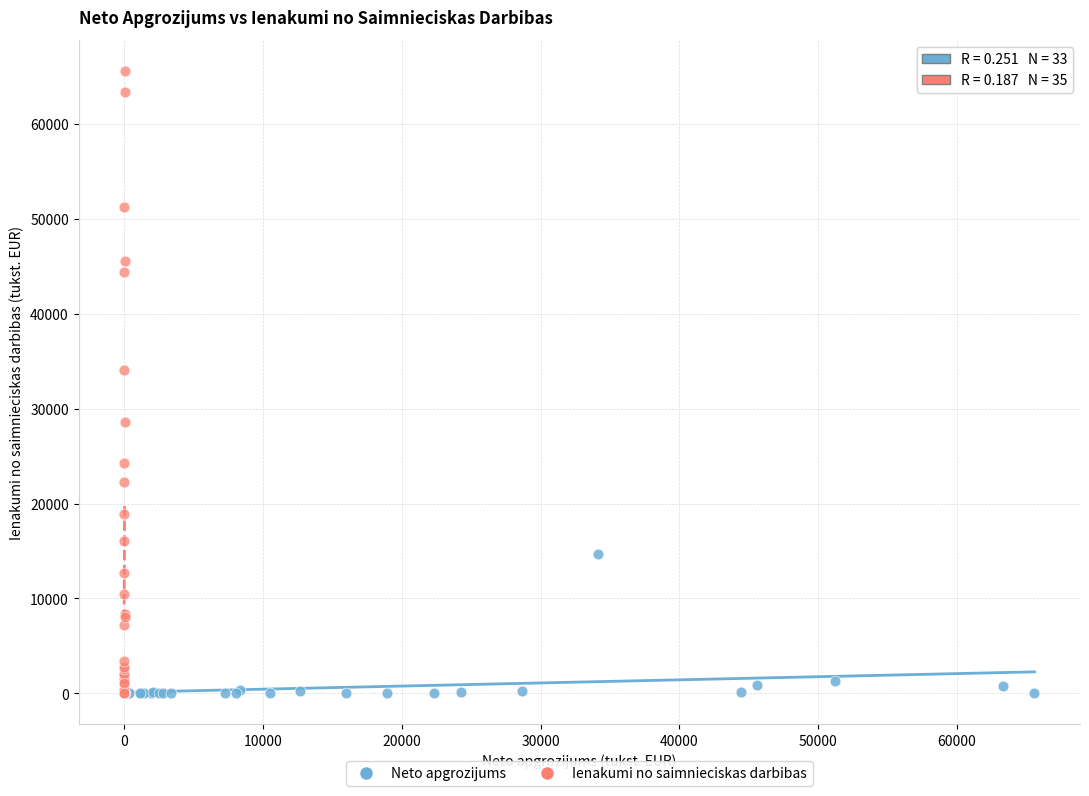

What are all the series names shown in the legend?

Neto apgrozijums, Ienakumi no saimnieciskas darbibas